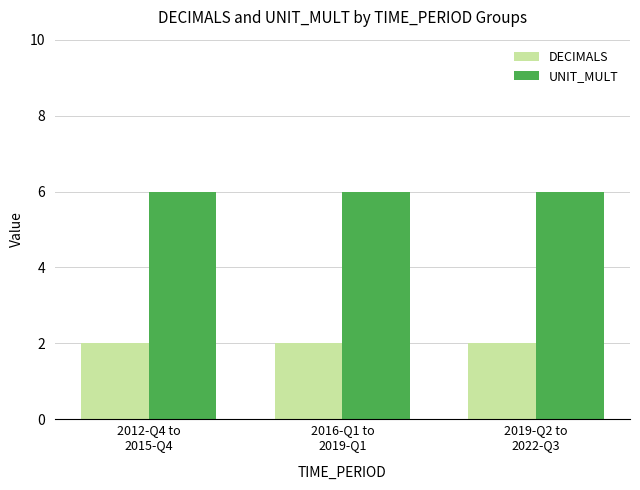

Rank the series by their average value, from lowest to highest.

DECIMALS, UNIT_MULT